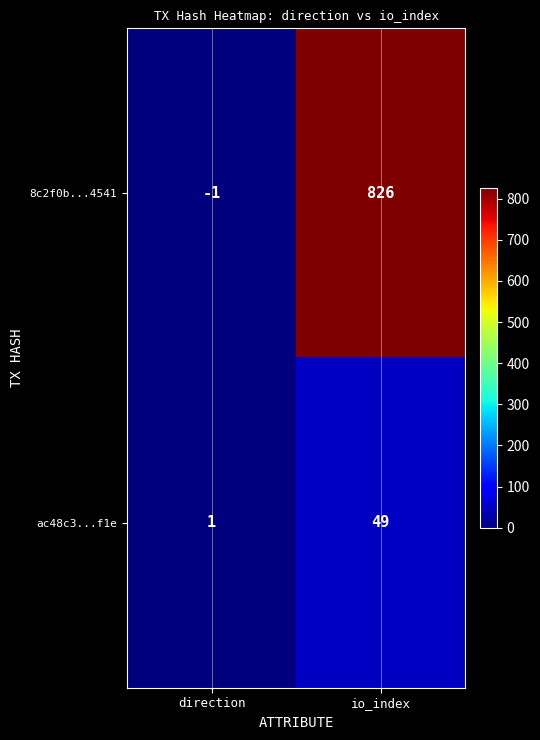

Reading right to left, transcribe all the data shown in this chart.

8c2f0b...4541: io_index=826	direction=-1
ac48c3...f1e: io_index=49	direction=1